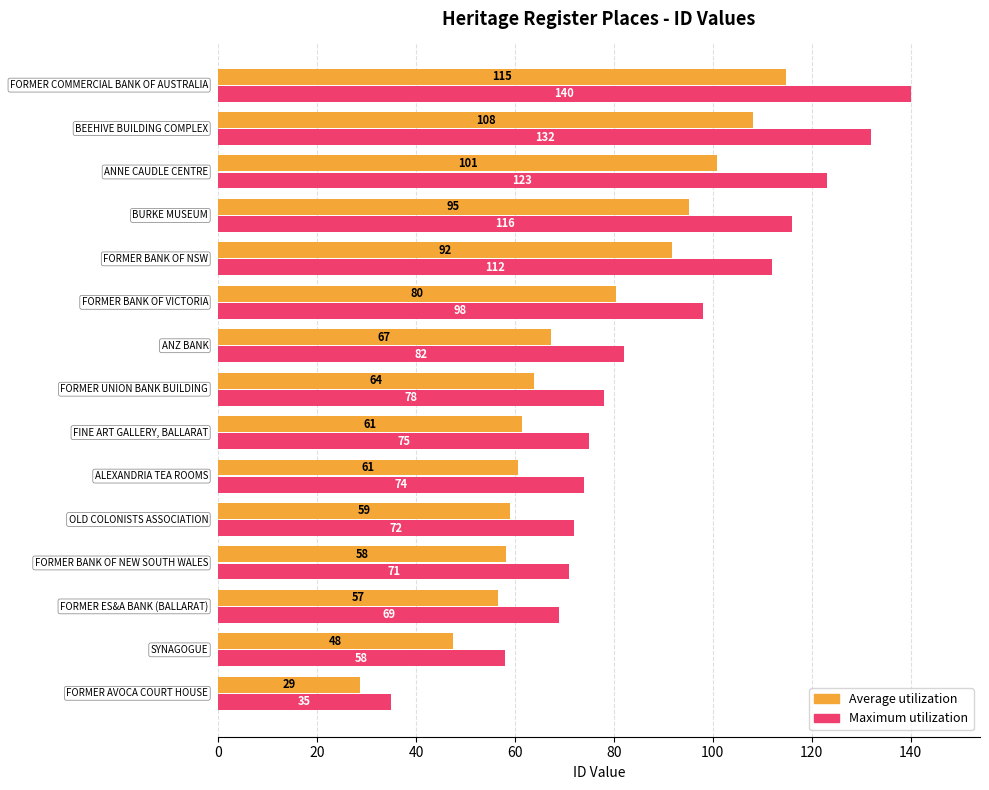

What is the sum of all Maximum utilization values?

1335.0